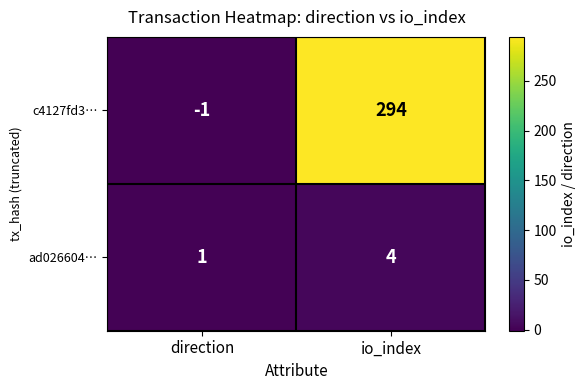

At how many categories does at least one series exceed 68?

1